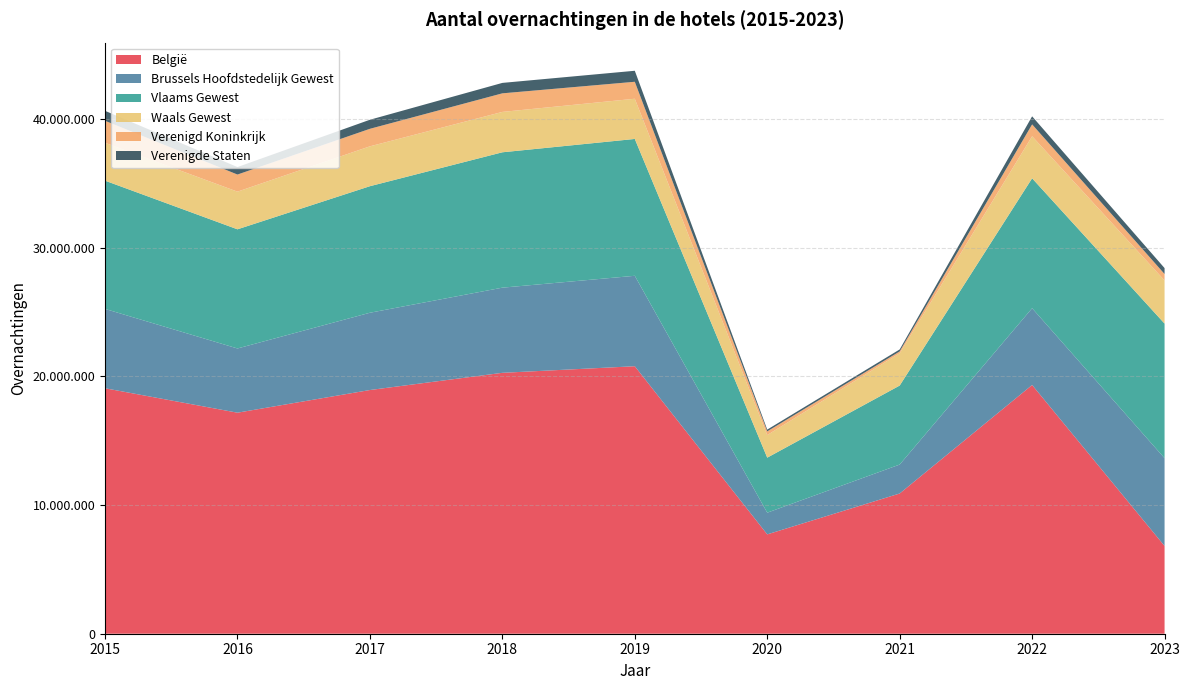

Reading left to right, extract all data points from this chart.

België: 19082399	17183395	18944870	20282489	20794744	7722771	10900348	19336767	6823599
Brussels Hoofdstedelijk Gewest: 6168350	4992106	6007646	6619505	7030504	1687075	2251022	5968126	6823599
Vlaams Gewest: 9970304	9263250	9837976	10524316	10638565	4277596	6140856	10100103	10462347
Waals Gewest: 2943745	2928039	3099248	3138668	3125675	1758100	2508470	3268538	3356501
Verenigd Koninkrijk: 1710982	1329386	1362127	1444307	1319144	284986	145017	924124	497447
Verenigde Staten: 774369	582139	704071	811602	855171	138351	153966	624331	460230